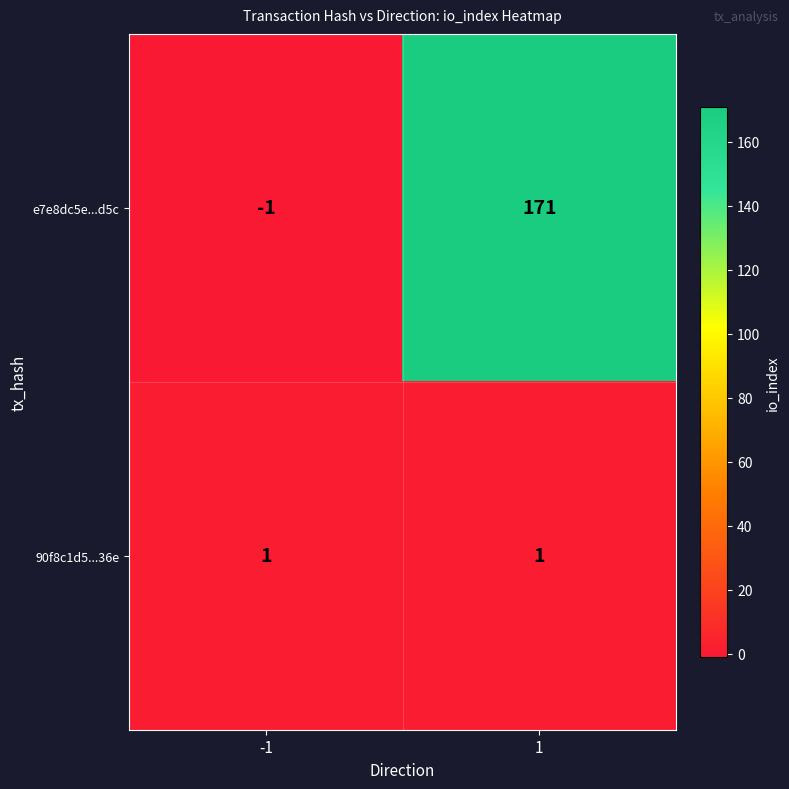

What is the sum of the e7e8dc5e...d5c values at -1 and 1?

170